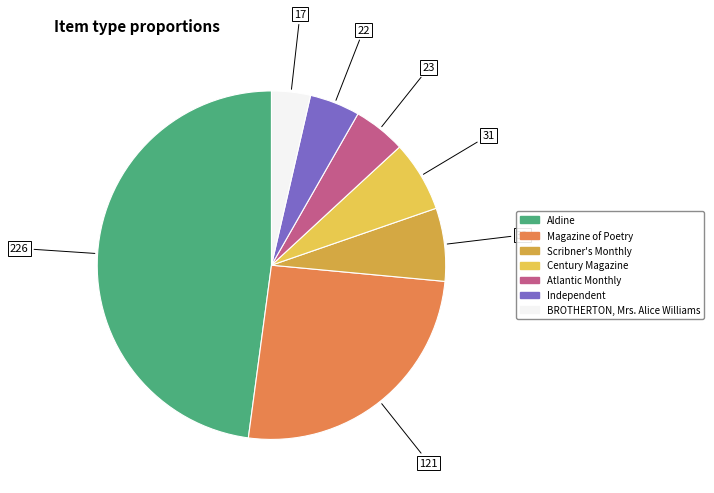

Which slice is the smallest?

BROTHERTON, Mrs. Alice Williams